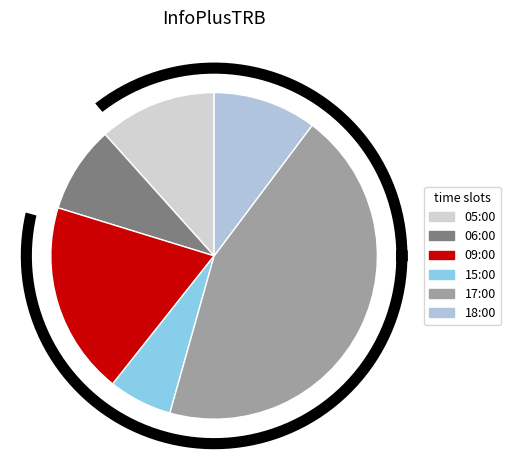

Which has a higher value, 06:00 or 09:00?

09:00